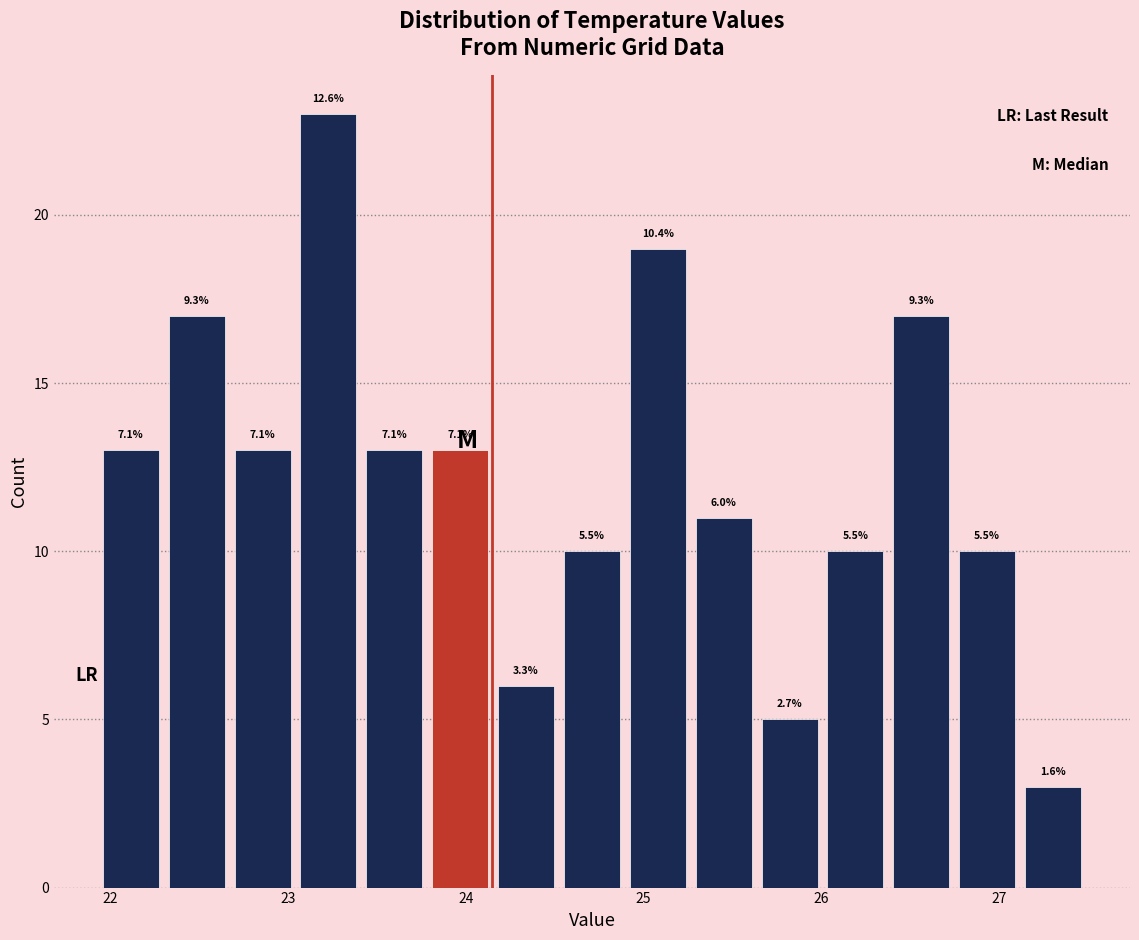

Read against the x-axis, roughly where is the centre of the tallest bar?

23.2